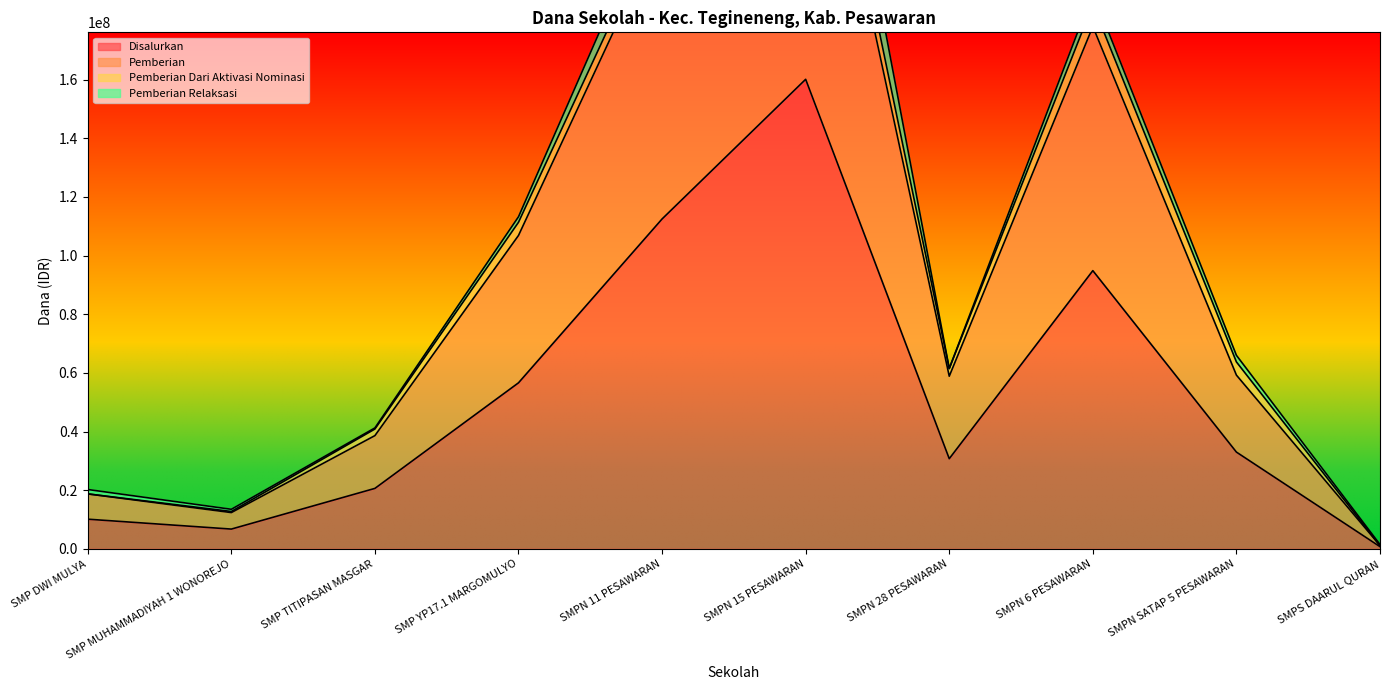

How many data points in Disalurkan are less than 33000000?

5